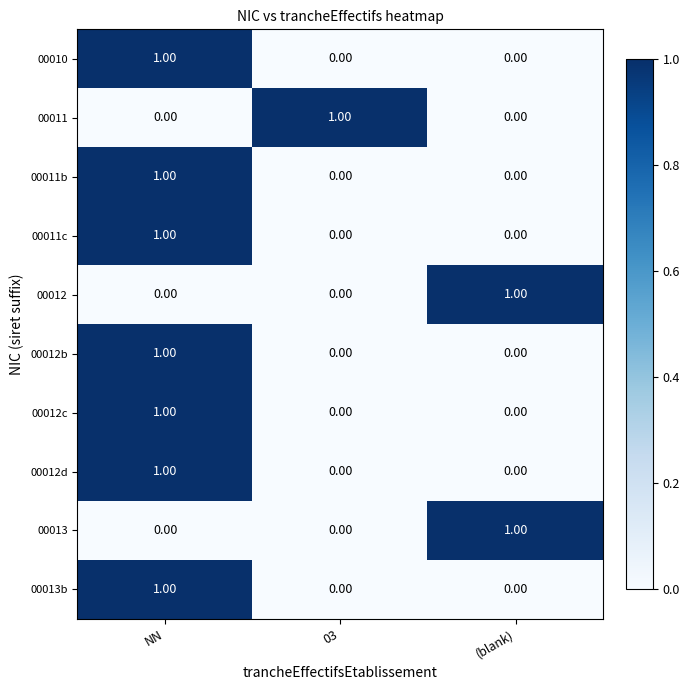

How many data points does each series have?

3